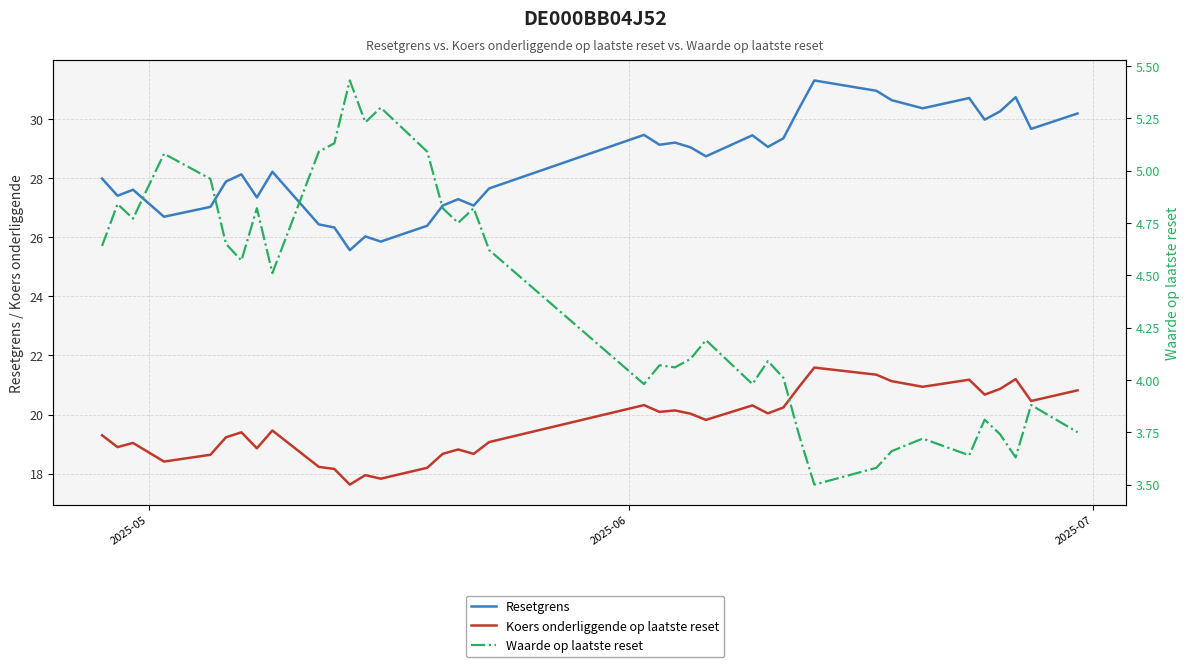

Rank the series by their average value, from lowest to highest.

Waarde op laatste reset, Koers onderliggende op laatste reset, Resetgrens